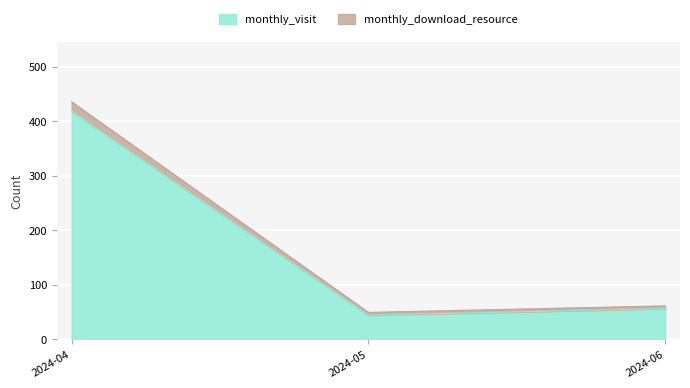

What is the value of the monthly_visit point at the 3rd from the left?

56